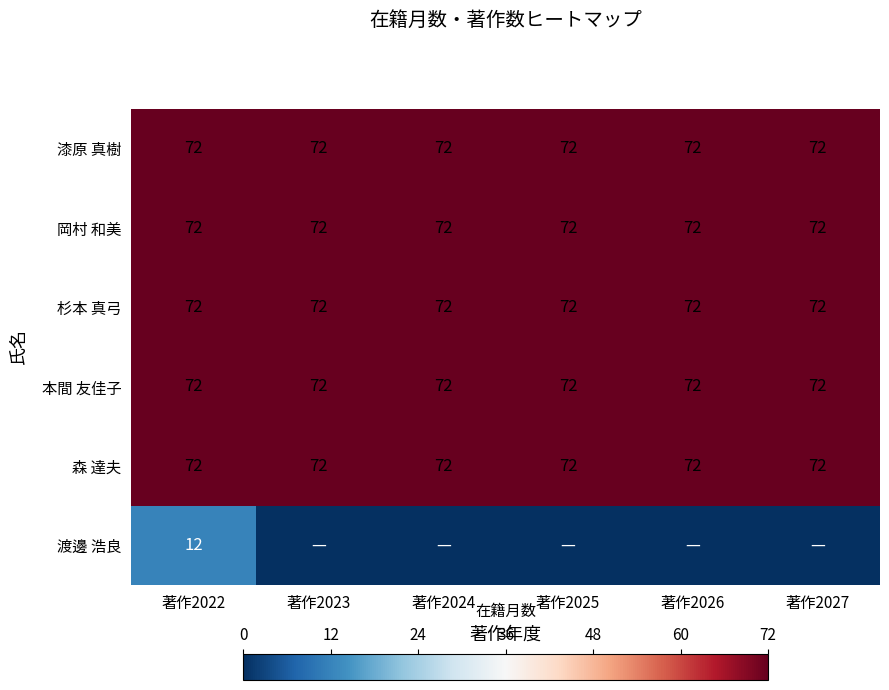

What is the difference between the highest and lowest values at 著作2022?

60